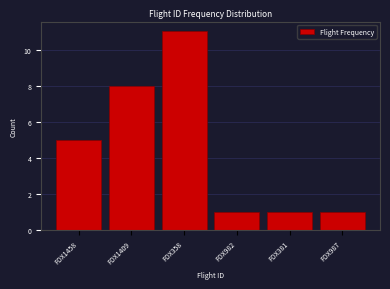

Reading left to right, what are all the values shown in this chart?

FDX1458=5	FDX1409=8	FDX358=11	FDX982=1	FDX381=1	FDX987=1